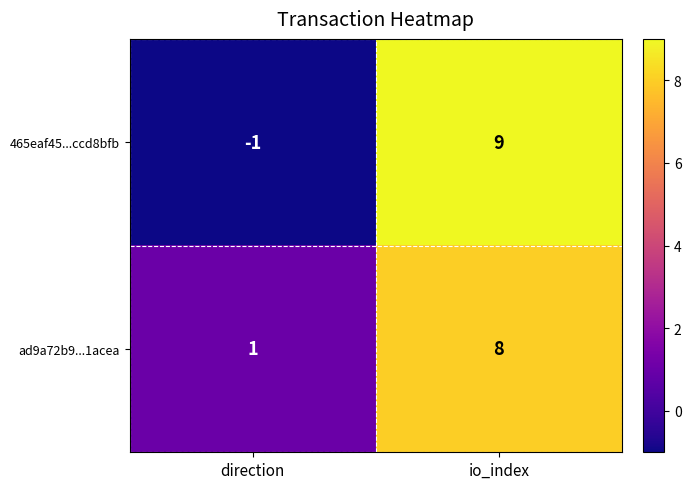

What is the sum of all ad9a72b9...1acea values?

9